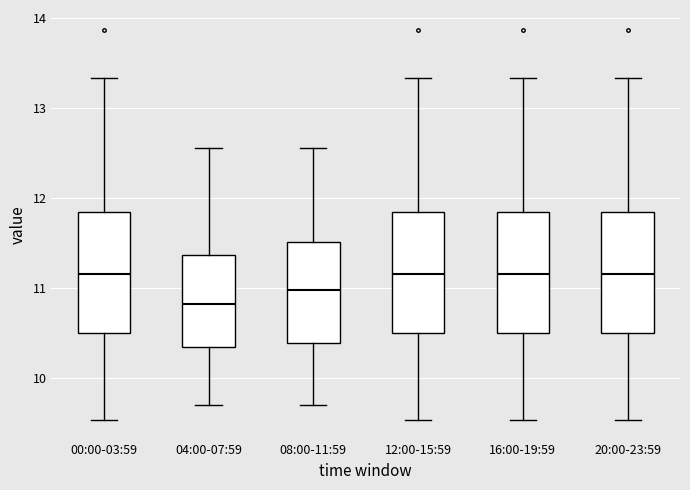

Which box's median line is the lowest?

04:00-07:59